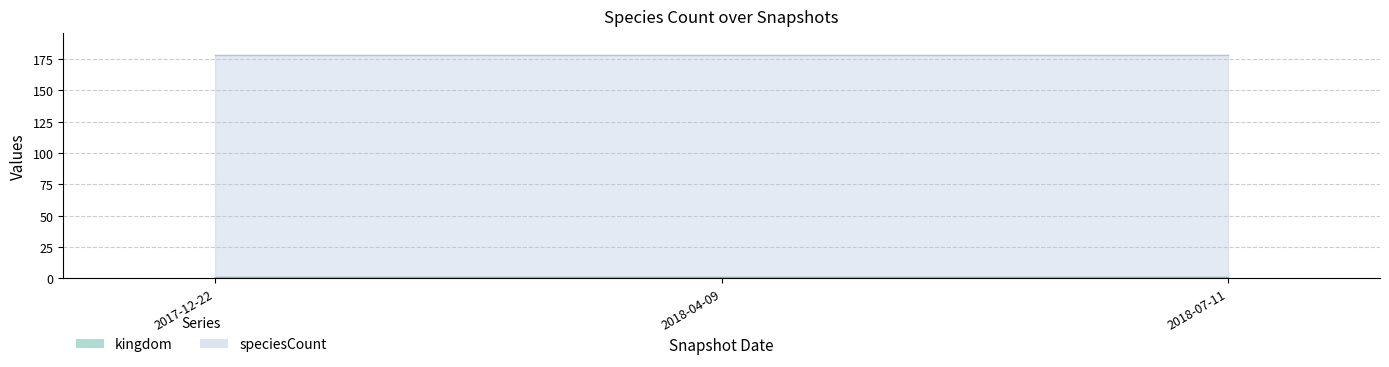

What position from the right is 2017-12-22?

3